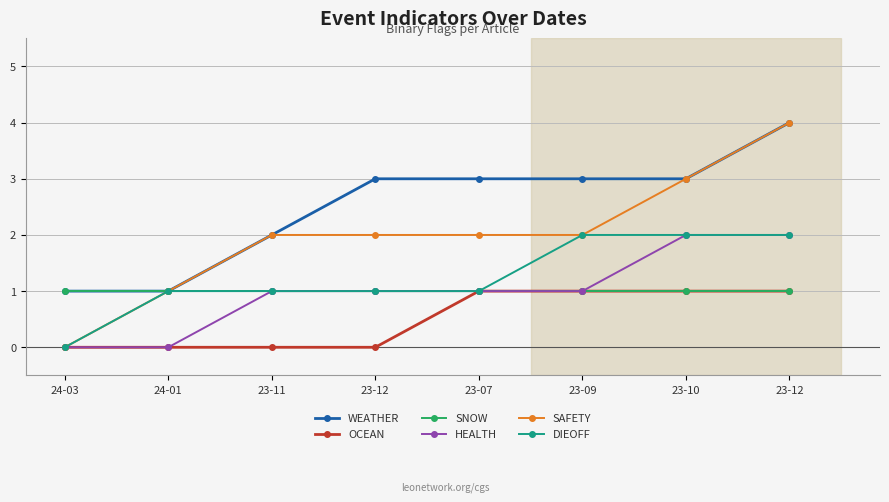

How many lines are shown in the chart?

6